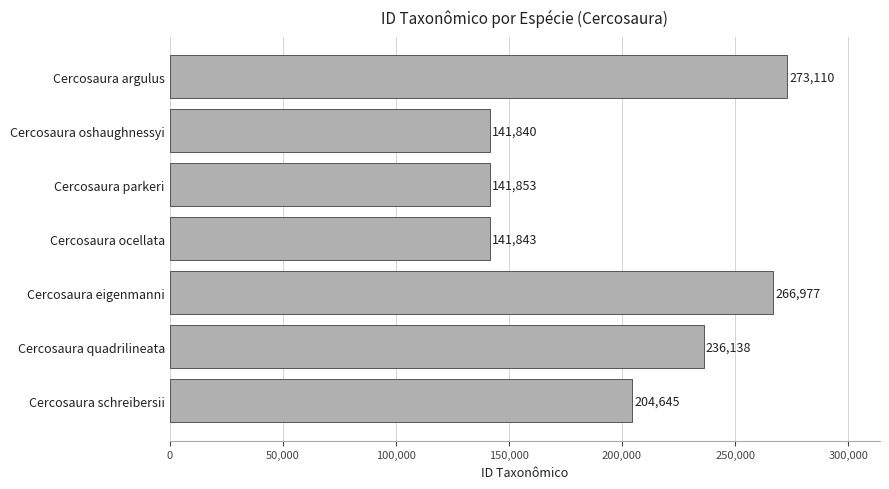

What is the ratio of the value at Cercosaura ocellata to the value at Cercosaura parkeri?

1.0